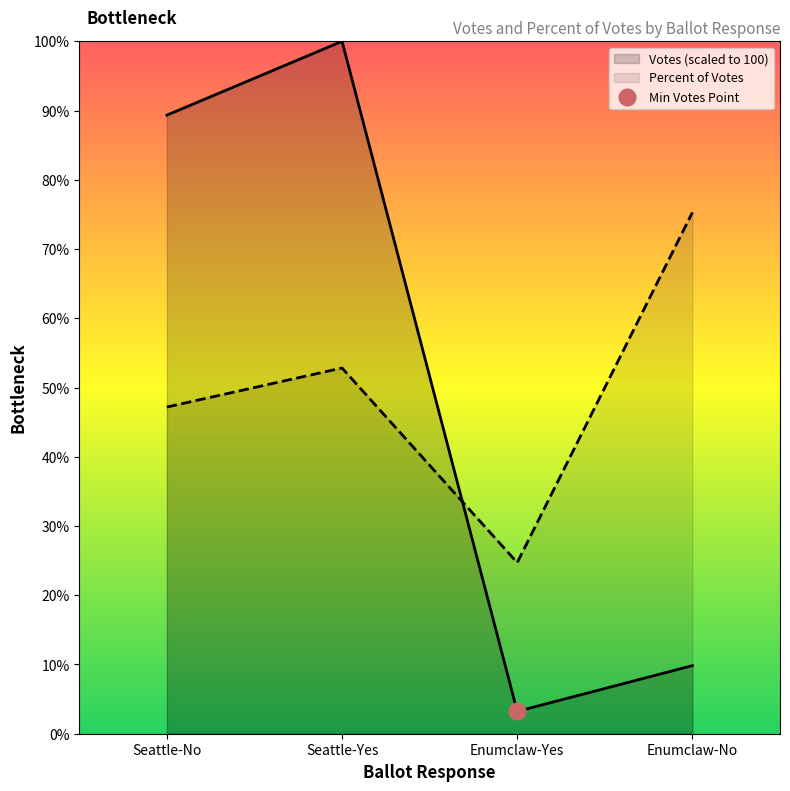

What is the difference between the Votes values at Enumclaw-Yes and Seattle-No?

86.1